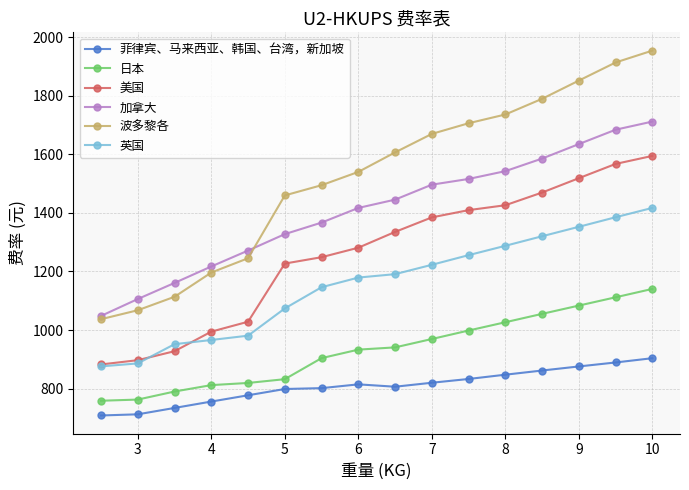

Which series has the largest total across all categories?

波多黎各